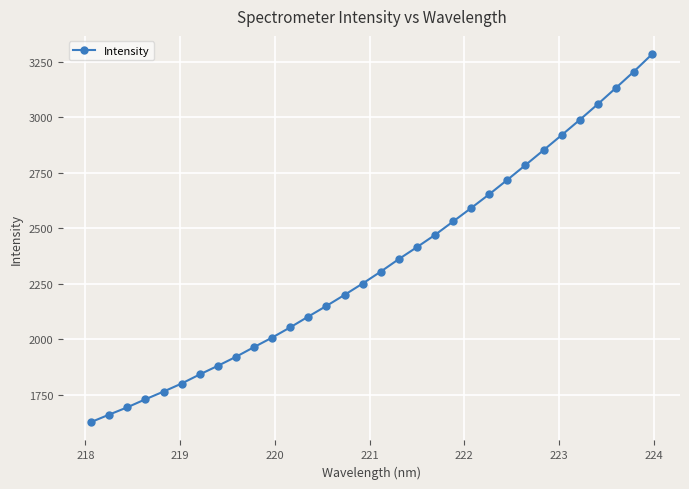

What is the smallest value displayed?

1626.7